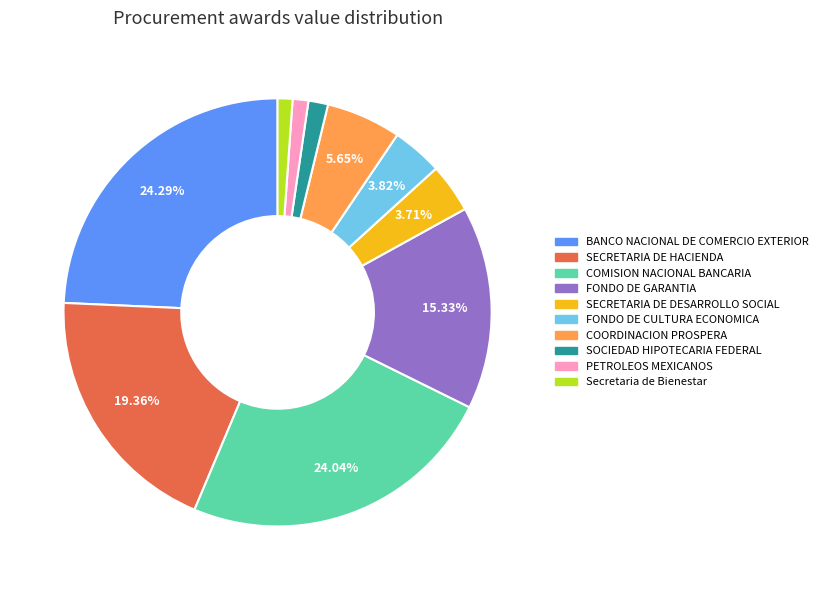

Does any single category account for the majority?

No